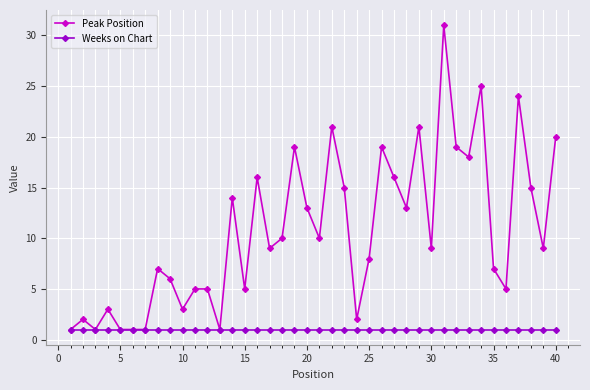

Rank the series by their average value, from lowest to highest.

Weeks on Chart, Peak Position